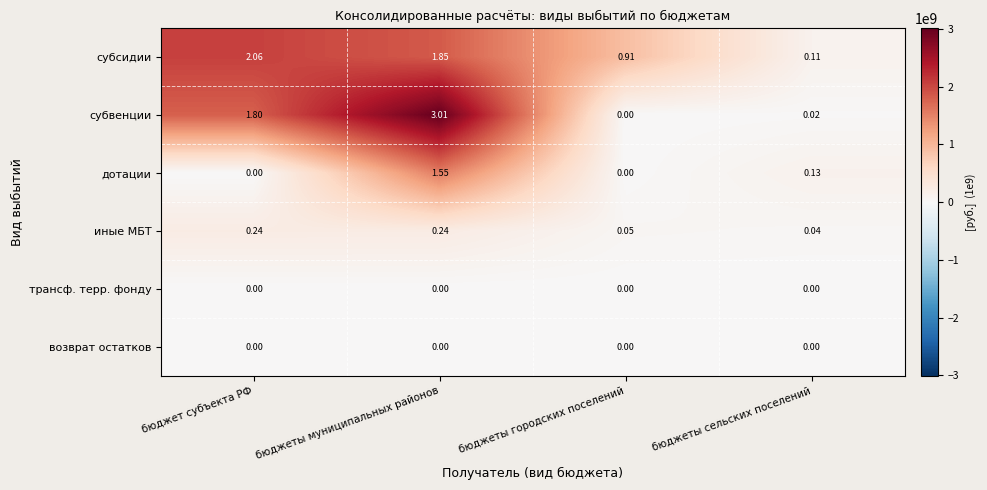

Between бюджеты муниципальных районов and бюджеты городских поселений, which series saw the biggest shift?

субвенции